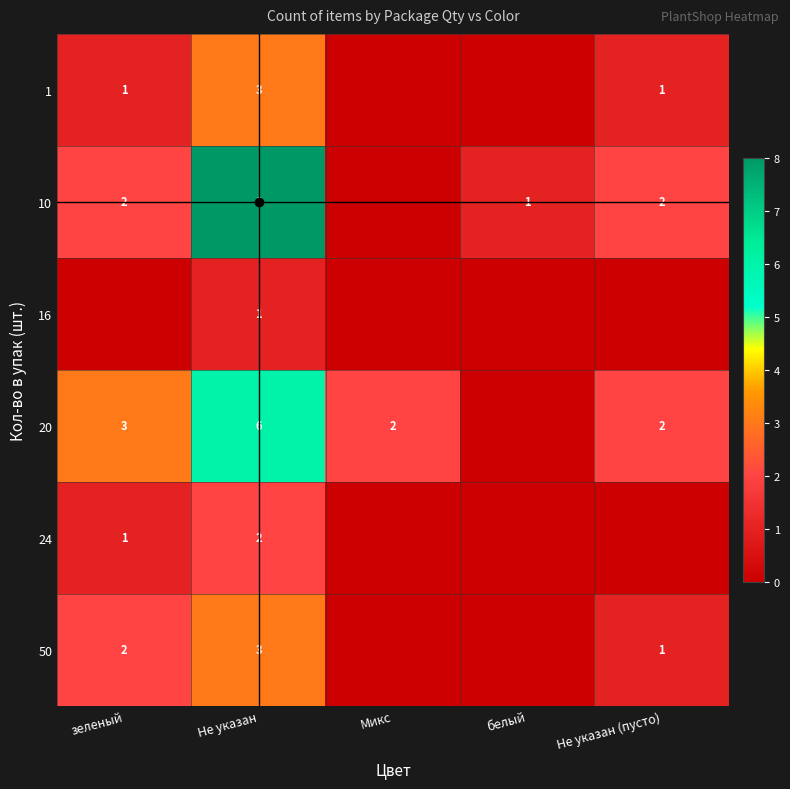

What is the spread (max minus min) of values at Не указан?

7